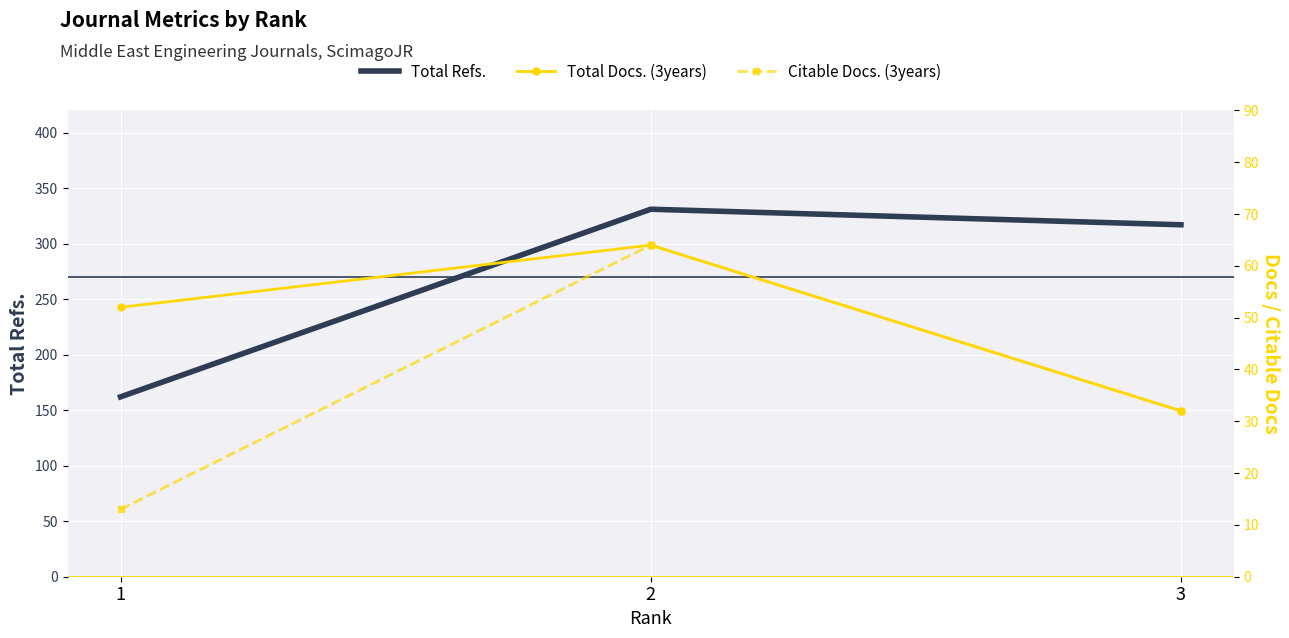

Rank the categories by Total Refs. value from lowest to highest.

1, 3, 2